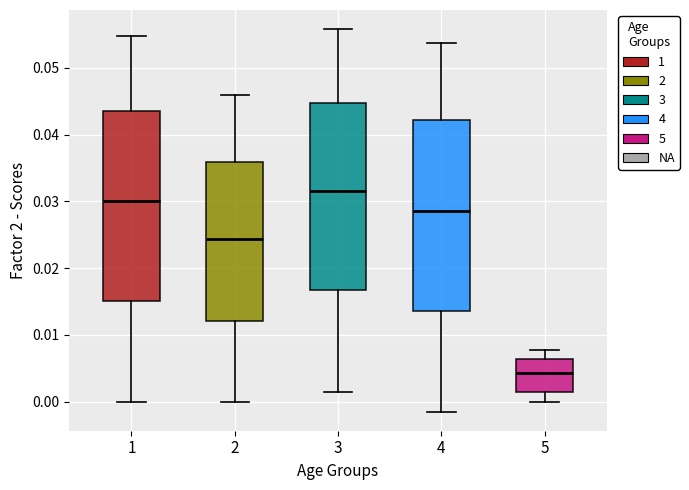

Reading left to right, transcribe this box plot: for each box, give where its median line is, the range the box spans, and where its two whiskers end, as read against the y-axis. The values are not printed on the chart, so give them approximately, as read against the axis.

1: median 0.030, box 0.015 to 0.043, whiskers 0.000 to 0.055
2: median 0.024, box 0.012 to 0.036, whiskers 0.000 to 0.046
3: median 0.032, box 0.017 to 0.045, whiskers 0.002 to 0.056
4: median 0.029, box 0.014 to 0.042, whiskers -0.002 to 0.054
5: median 0.004, box 0.001 to 0.006, whiskers 0.000 to 0.008